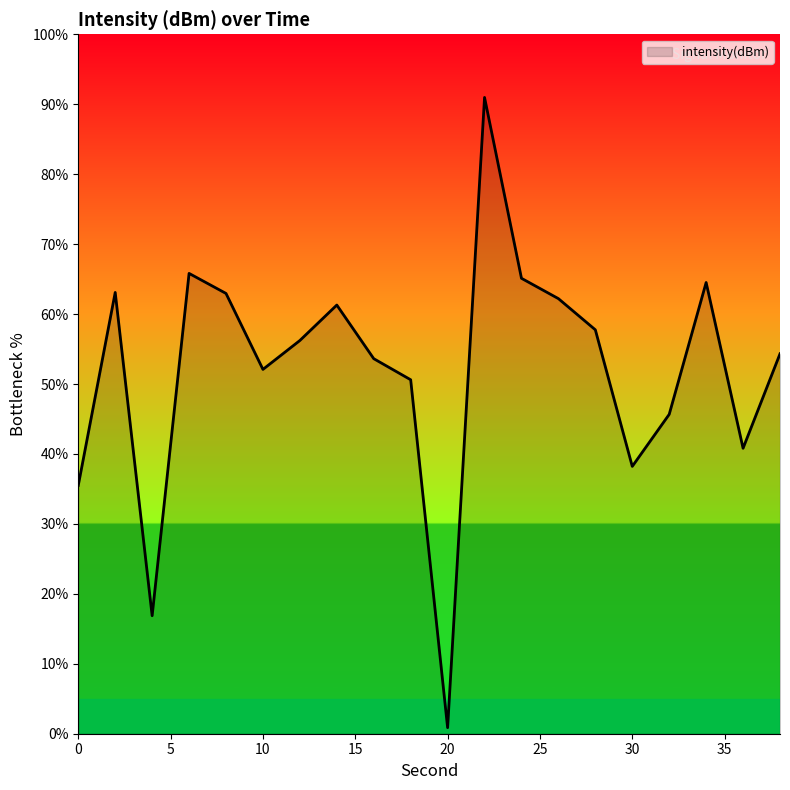

What is the difference between the maximum and minimum values?

90.1